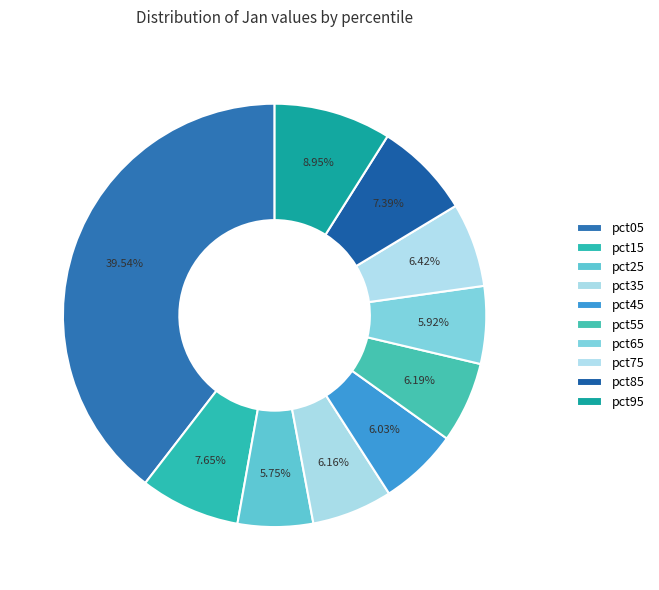

What percentage is the pct65 slice, to the nearest percent?

6%